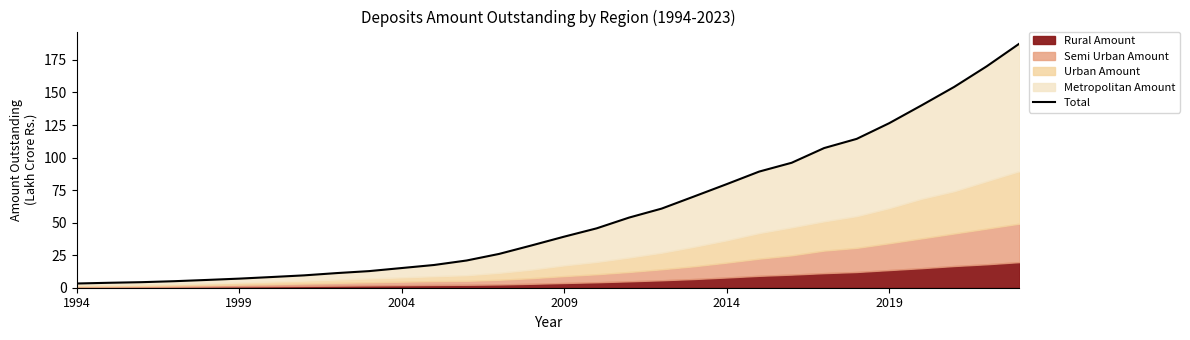

True or false: the data shows 170.1 at 28.

True